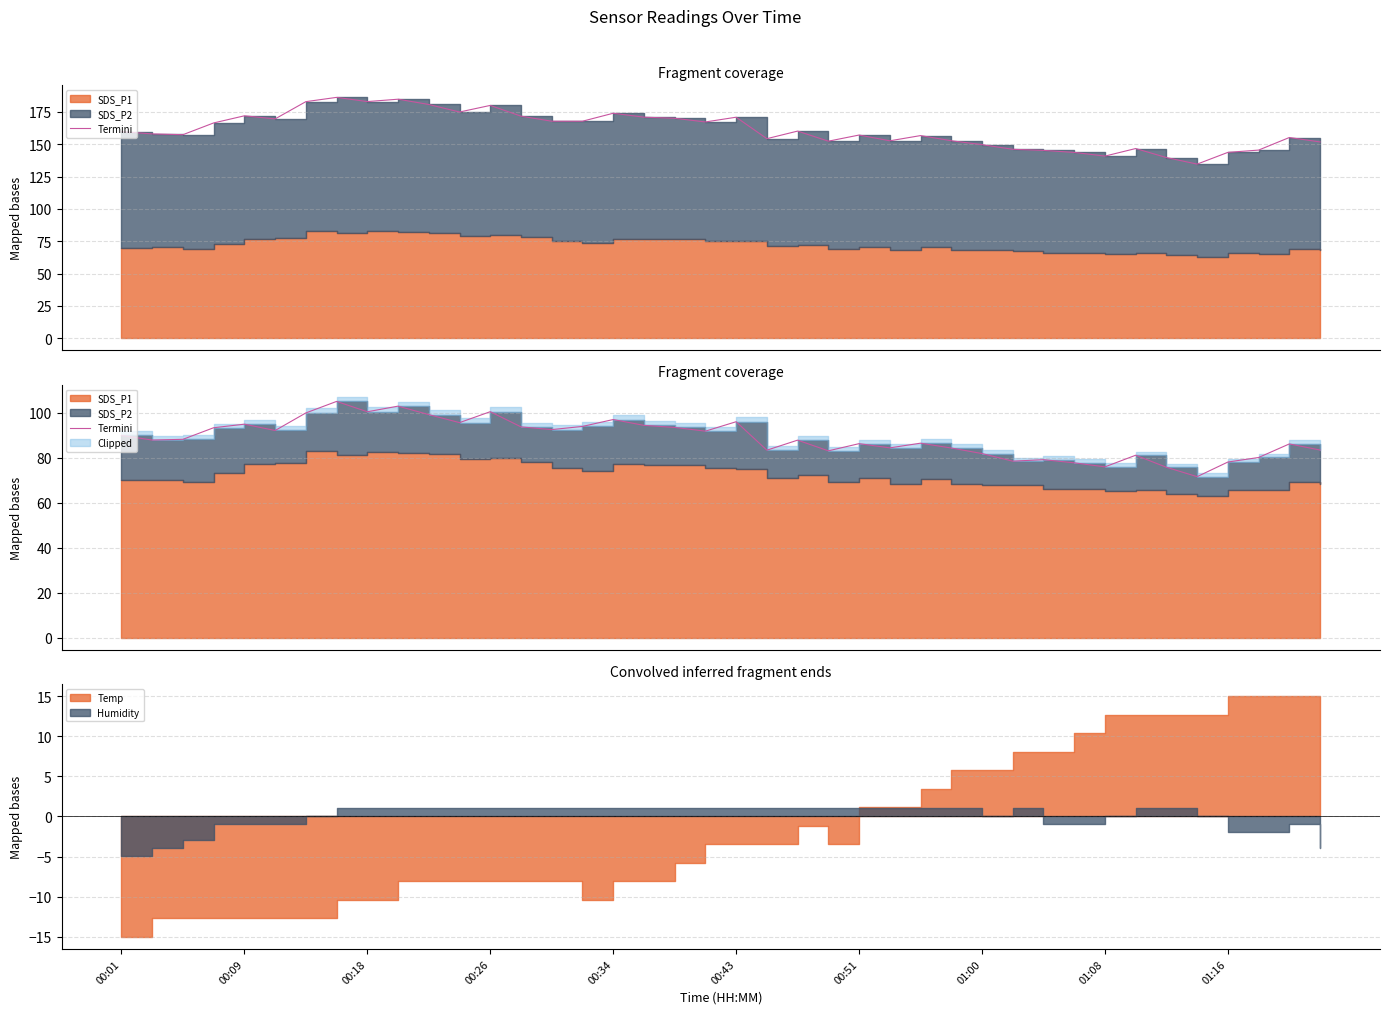

Is it true that the value at 00:18 is 137.3?

False